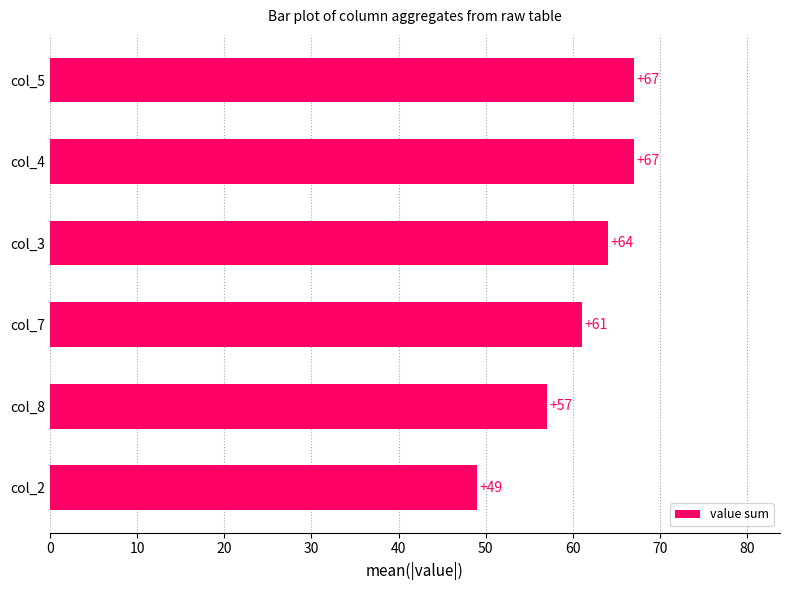

Which label corresponds to the smallest value in the chart?

col_2